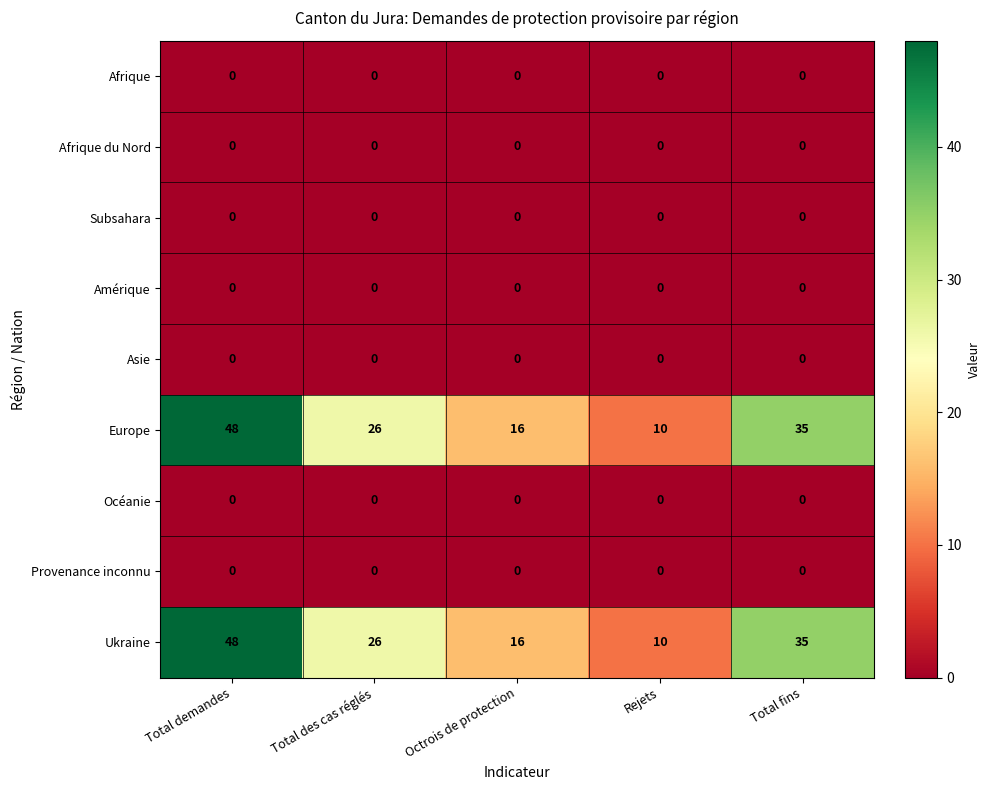

What is the maximum value shown in the chart?

48